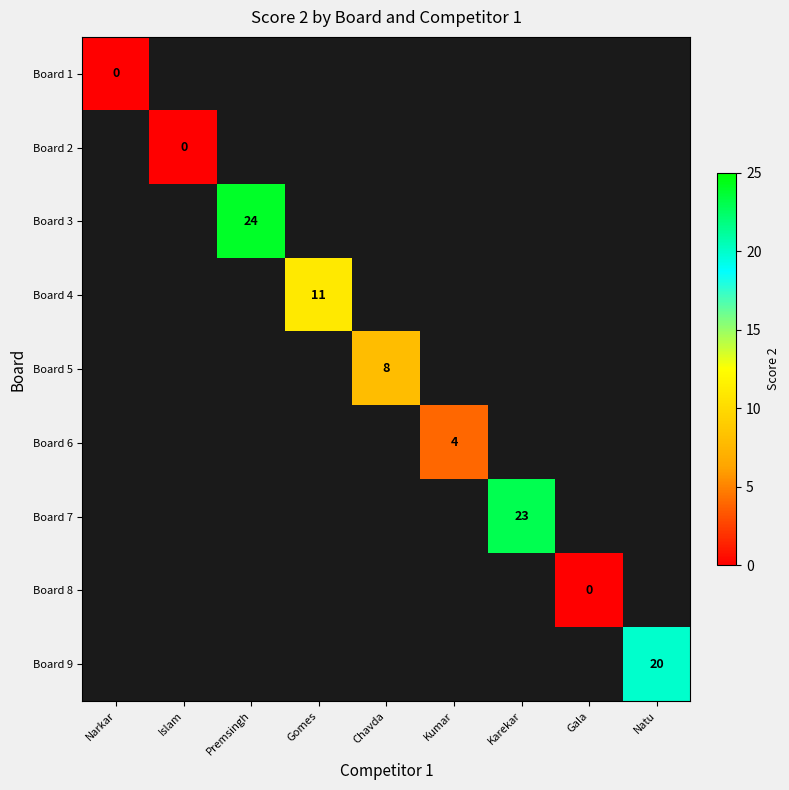

True or false: Board 6 has a value of 2 at Kumar.

False